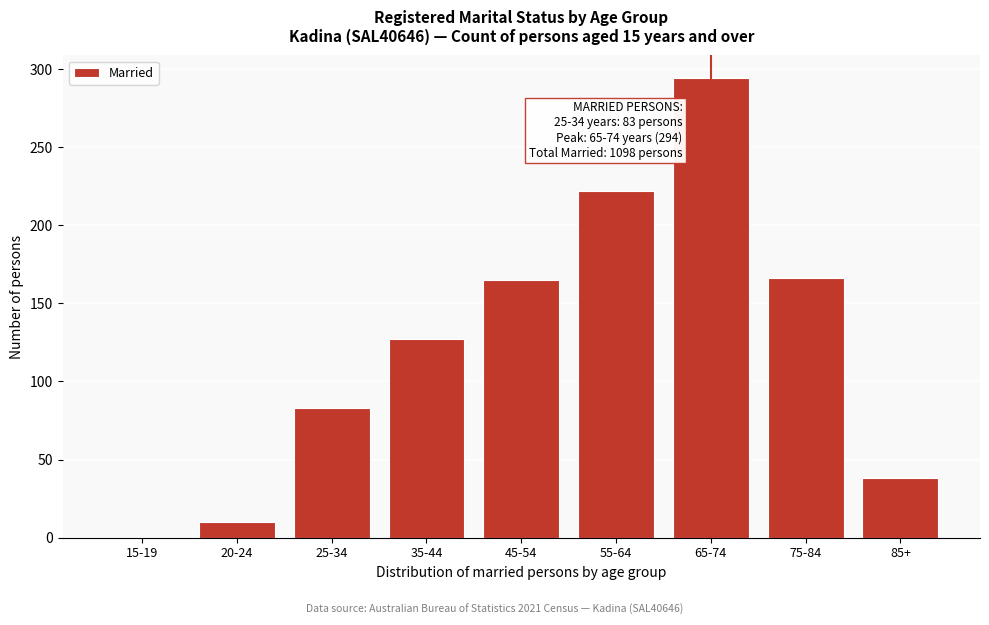

True or false: the data shows 79 at 75-84.

False